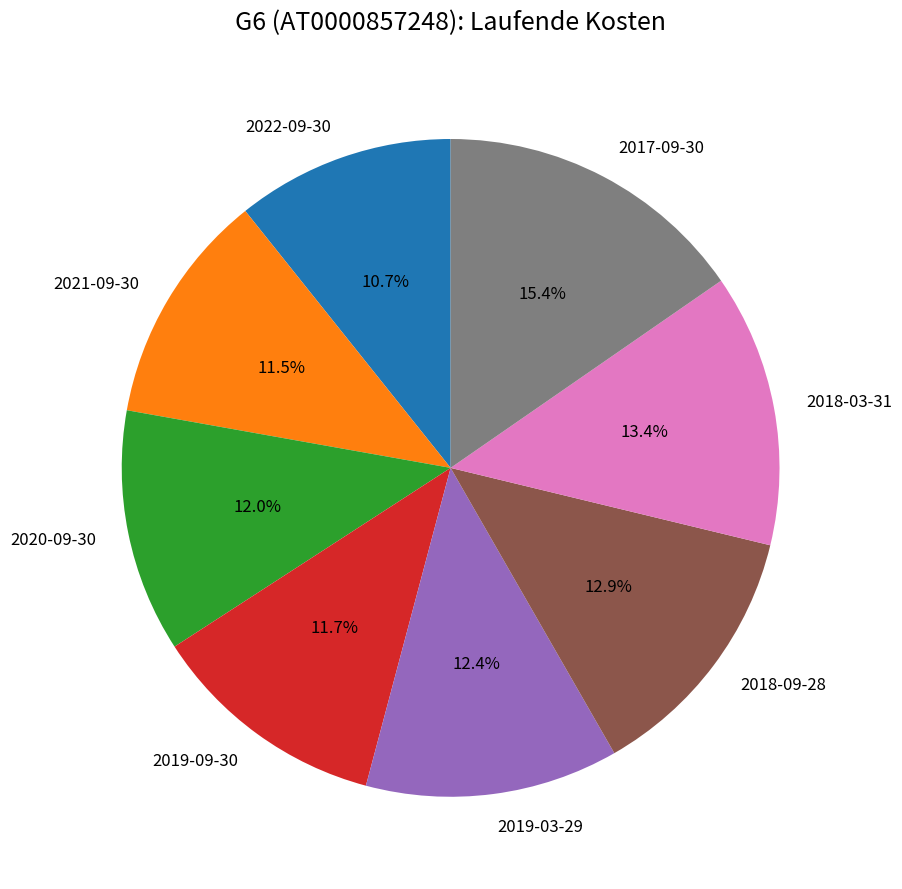

What is the smallest slice in the pie chart?

2022-09-30